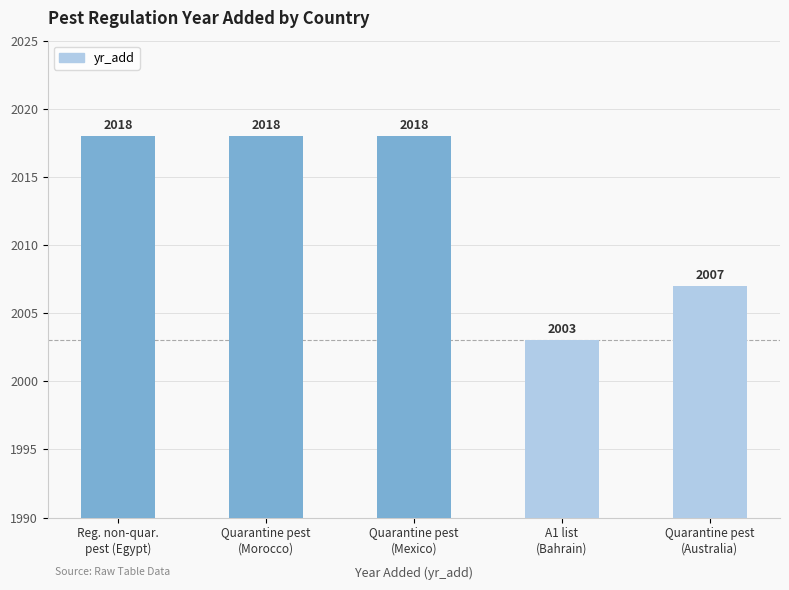

What is the approximate value at Reg. non-quar.
pest (Egypt), to the nearest 10?

2020